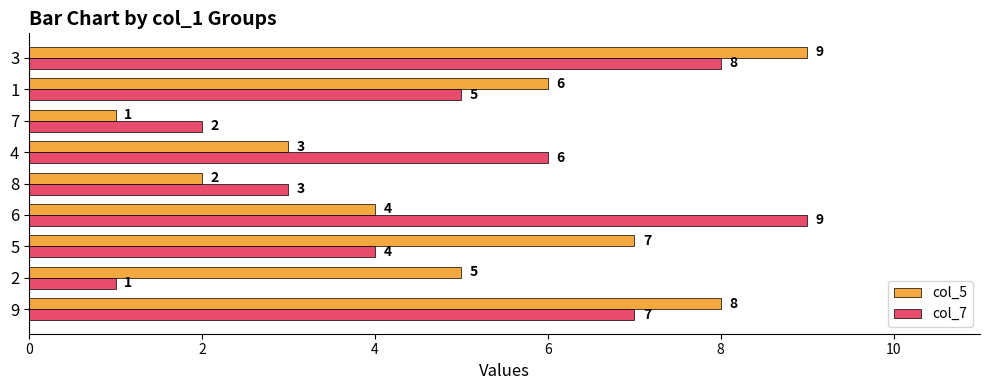

How many col_5 values are between 3 and 7?

5